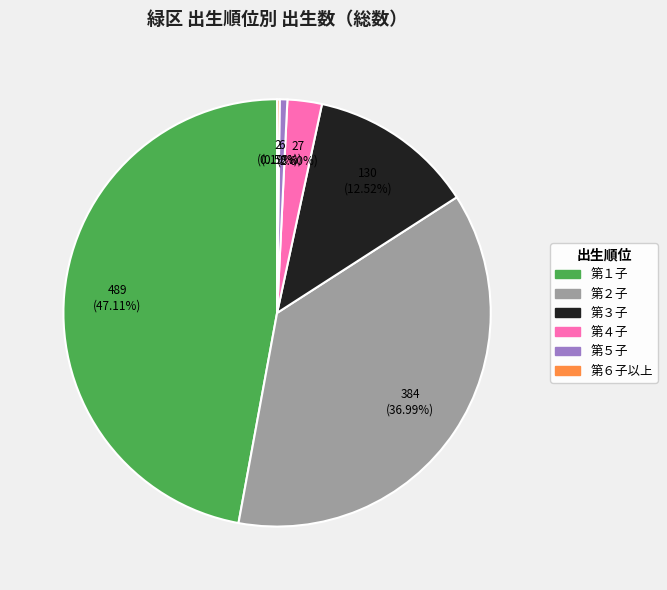

Is it true that 第２子 is 37% of the pie?

True